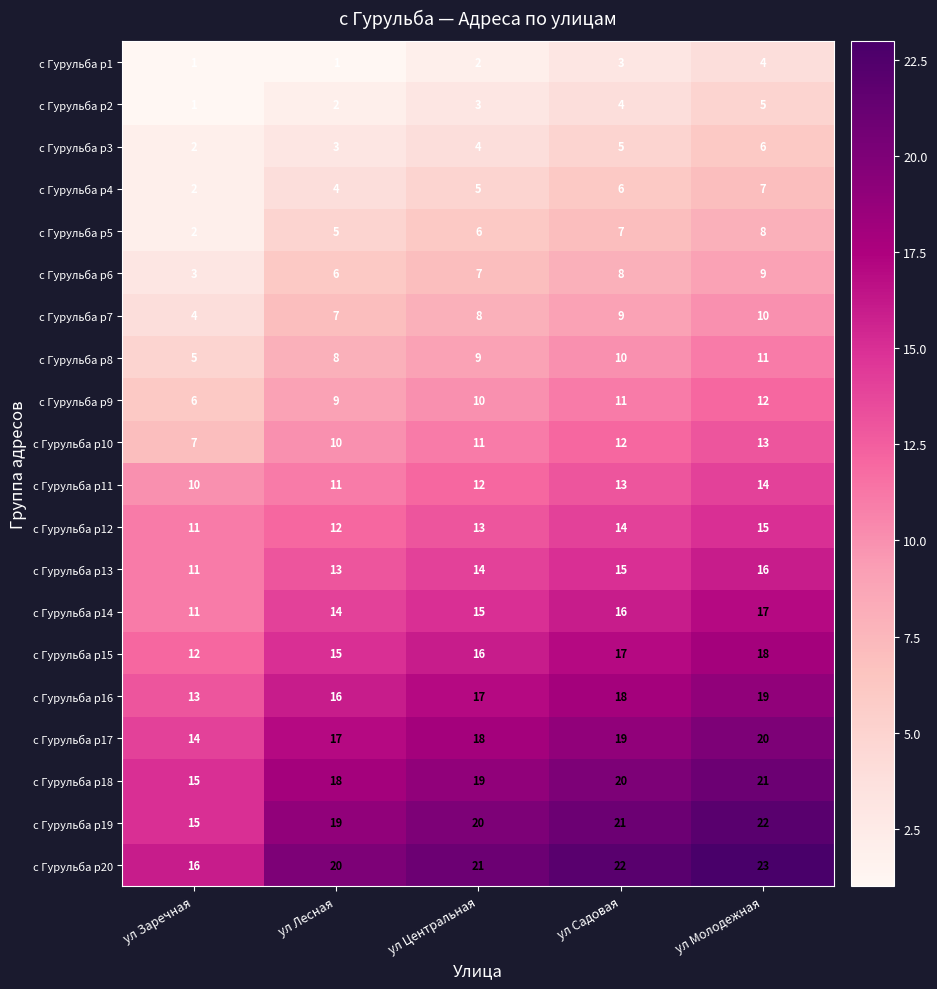

What is the sum of the с Гурульба р17 values at ул Заречная and ул Молодежная?

34